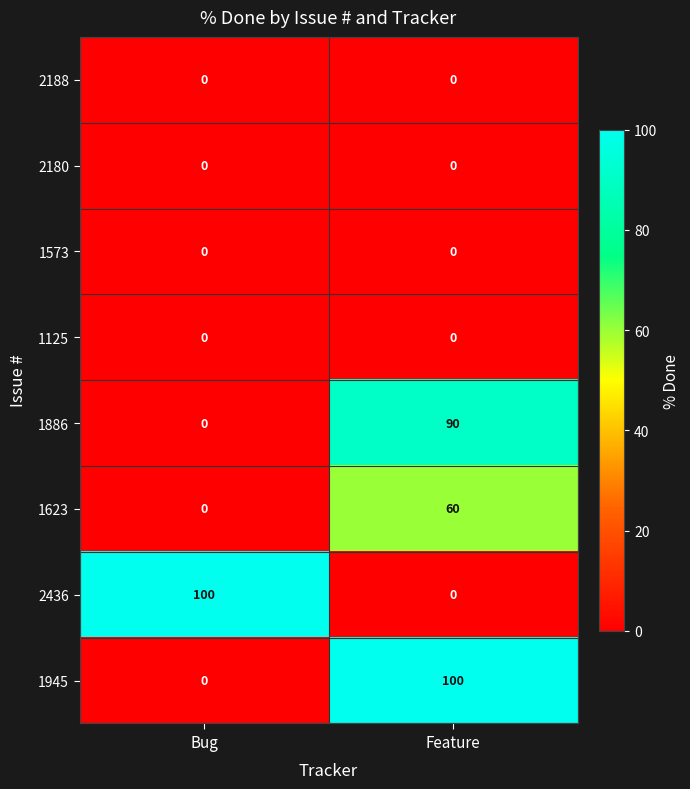

Reading left to right, list all the values displayed in this chart.

2188: 0	0
2180: 0	0
1573: 0	0
1125: 0	0
1886: 0	90
1623: 0	60
2436: 100	0
1945: 0	100